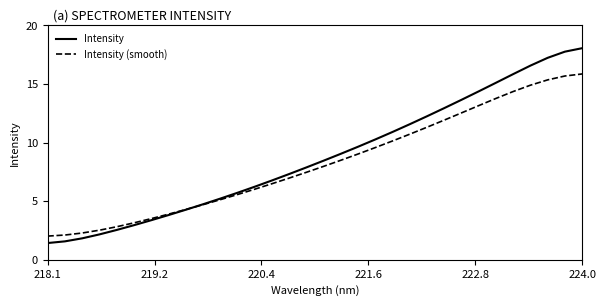

Rank the series by their maximum value, from highest to lowest.

Intensity, Intensity (smooth)